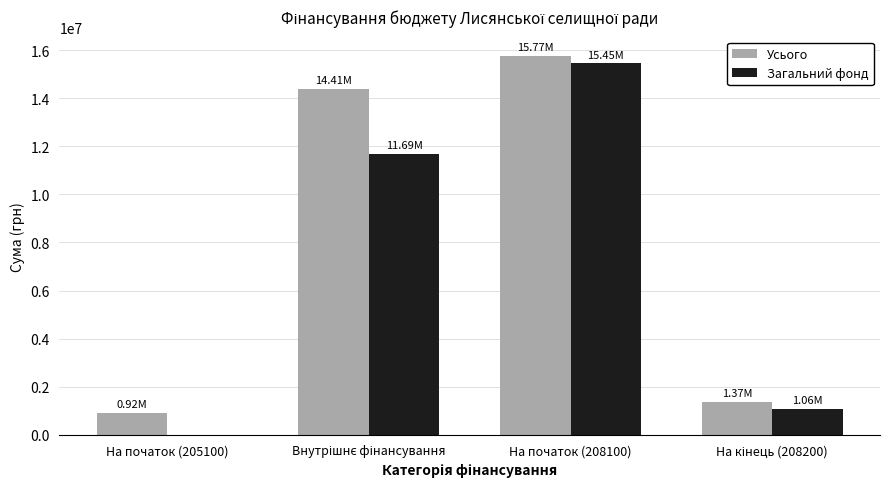

What is the total value across all series at На початок (208100)?

31227672.5